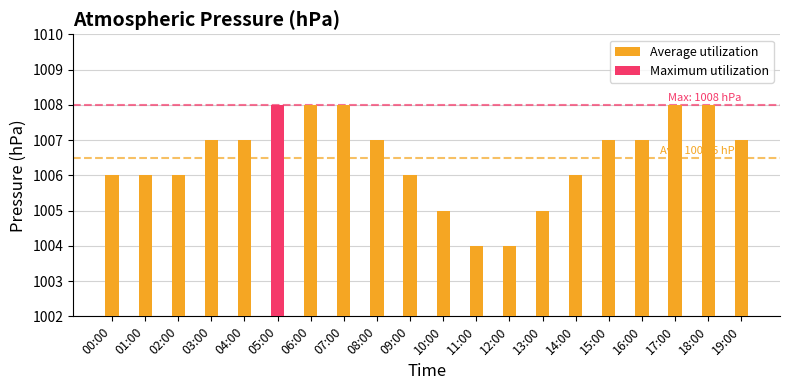

Are the bars grouped side by side (vs. stacked)?

No